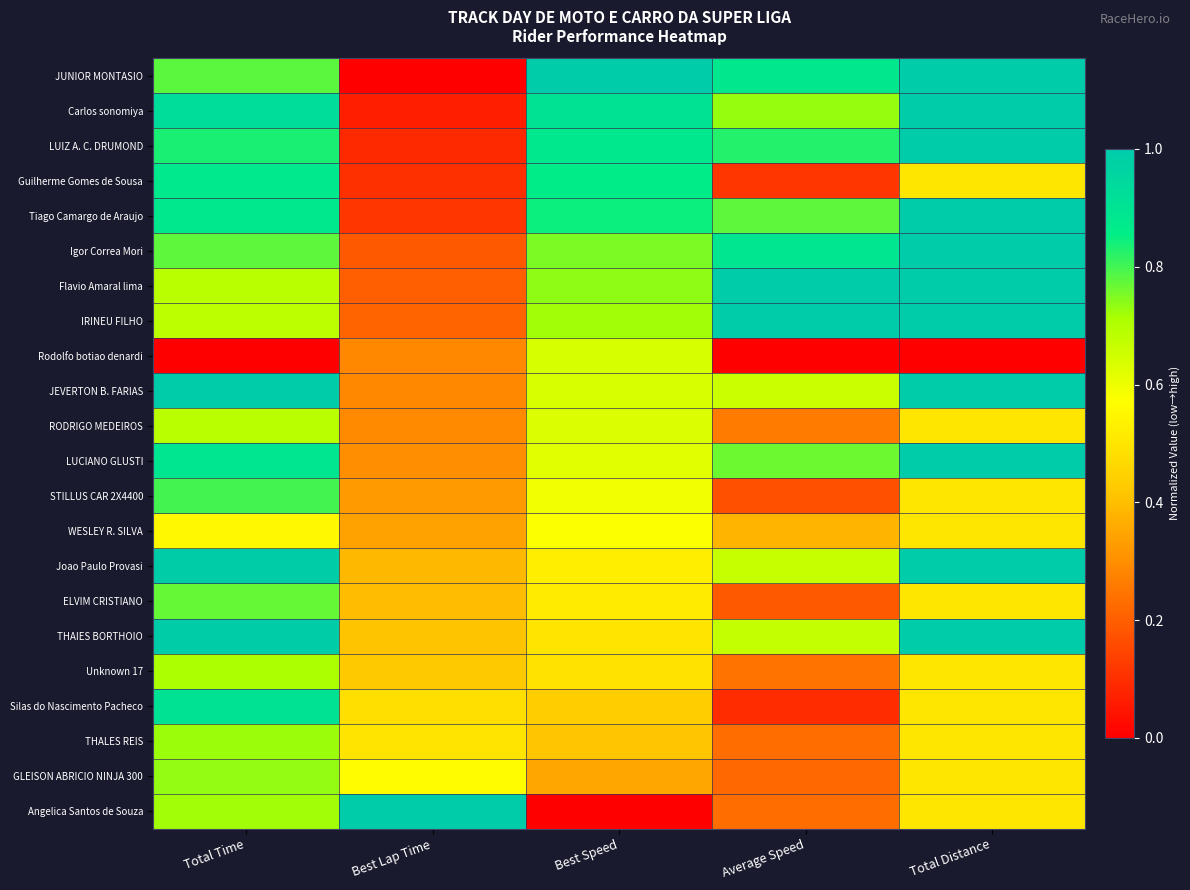

Reading right to left, extract all data points from this chart.

JUNIOR MONTASIO: Total Distance=1.0	Average Speed=0.9	Best Speed=1.0	Best Lap Time=0.0	Total Time=0.8
Carlos sonomiya: Total Distance=1.0	Average Speed=0.7	Best Speed=0.9	Best Lap Time=0.1	Total Time=0.9
LUIZ A. C. DRUMOND: Total Distance=1.0	Average Speed=0.8	Best Speed=0.9	Best Lap Time=0.1	Total Time=0.8
Guilherme Gomes de Sousa: Total Distance=0.5	Average Speed=0.1	Best Speed=0.9	Best Lap Time=0.1	Total Time=0.9
Tiago Camargo de Araujo: Total Distance=1.0	Average Speed=0.8	Best Speed=0.8	Best Lap Time=0.1	Total Time=0.9
Igor Correa Mori: Total Distance=1.0	Average Speed=0.9	Best Speed=0.8	Best Lap Time=0.2	Total Time=0.8
Flavio Amaral lima: Total Distance=1.0	Average Speed=1.0	Best Speed=0.7	Best Lap Time=0.2	Total Time=0.7
IRINEU FILHO: Total Distance=1.0	Average Speed=1.0	Best Speed=0.7	Best Lap Time=0.2	Total Time=0.7
Rodolfo botiao denardi: Total Distance=0.0	Average Speed=0.0	Best Speed=0.6	Best Lap Time=0.3	Total Time=0.0
JEVERTON B. FARIAS: Total Distance=1.0	Average Speed=0.7	Best Speed=0.6	Best Lap Time=0.3	Total Time=1.0
RODRIGO MEDEIROS: Total Distance=0.5	Average Speed=0.3	Best Speed=0.6	Best Lap Time=0.3	Total Time=0.7
LUCIANO GLUSTI: Total Distance=1.0	Average Speed=0.8	Best Speed=0.6	Best Lap Time=0.3	Total Time=0.9
STILLUS CAR 2X4400: Total Distance=0.5	Average Speed=0.2	Best Speed=0.6	Best Lap Time=0.3	Total Time=0.8
WESLEY R. SILVA: Total Distance=0.5	Average Speed=0.4	Best Speed=0.6	Best Lap Time=0.3	Total Time=0.6
Joao Paulo Provasi: Total Distance=1.0	Average Speed=0.7	Best Speed=0.5	Best Lap Time=0.4	Total Time=1.0
ELVIM CRISTIANO: Total Distance=0.5	Average Speed=0.2	Best Speed=0.5	Best Lap Time=0.4	Total Time=0.8
THAIES BORTHOIO: Total Distance=1.0	Average Speed=0.7	Best Speed=0.5	Best Lap Time=0.4	Total Time=1.0
Unknown 17: Total Distance=0.5	Average Speed=0.2	Best Speed=0.5	Best Lap Time=0.4	Total Time=0.7
Silas do Nascimento Pacheco: Total Distance=0.5	Average Speed=0.1	Best Speed=0.4	Best Lap Time=0.5	Total Time=0.9
THALES REIS: Total Distance=0.5	Average Speed=0.2	Best Speed=0.4	Best Lap Time=0.5	Total Time=0.7
GLEISON ABRICIO NINJA 300: Total Distance=0.5	Average Speed=0.2	Best Speed=0.4	Best Lap Time=0.6	Total Time=0.7
Angelica Santos de Souza: Total Distance=0.5	Average Speed=0.2	Best Speed=0.0	Best Lap Time=1.0	Total Time=0.7